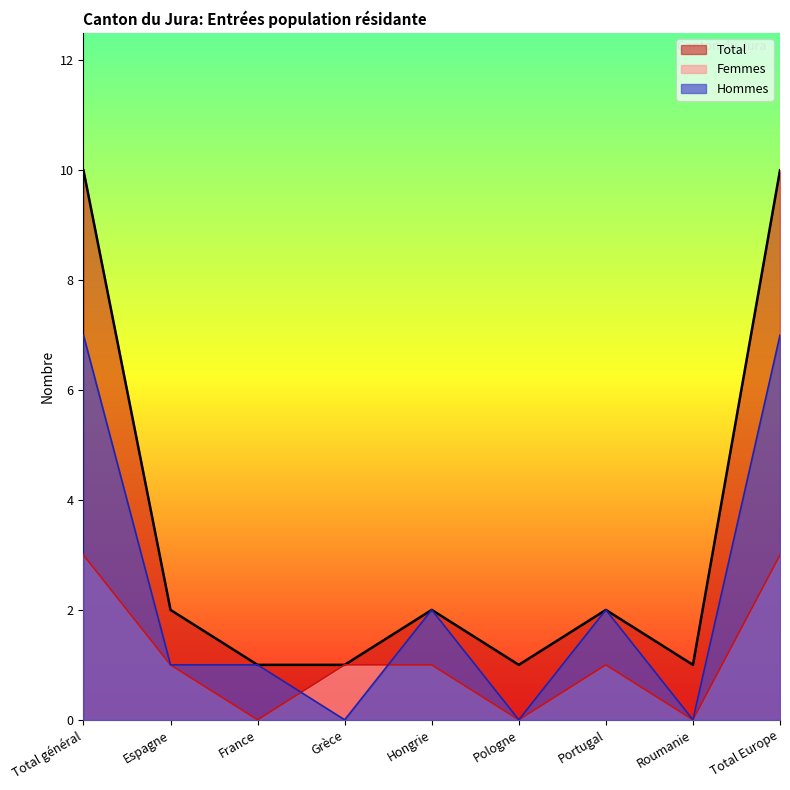

Reading left to right, what are all the values shown in this chart?

Femmes: 3	1	0	1	1	0	1	0	3
Hommes: 7	1	1	0	2	0	2	0	7
Total: 10	2	1	1	2	1	2	1	10